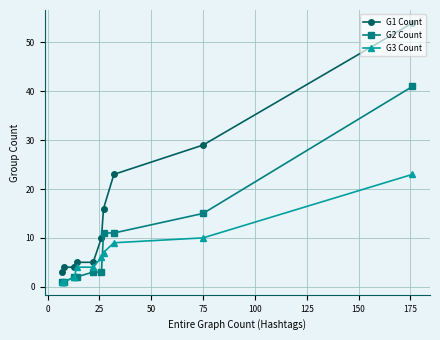

List the series in order of their overall mean, highest first.

G1 Count, G2 Count, G3 Count